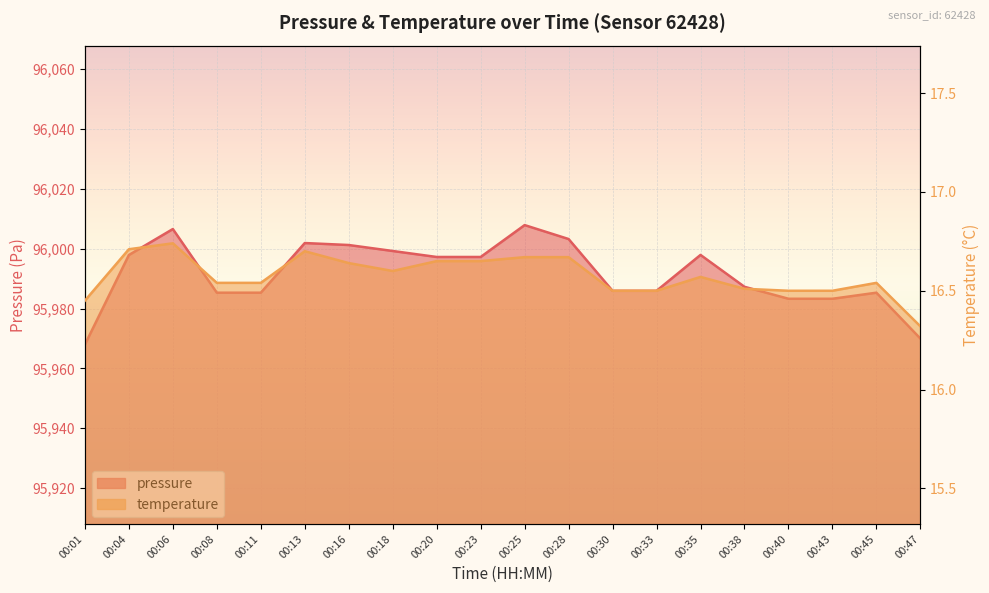

The temperature series shows 16.5 at 00:33. True or false?

True